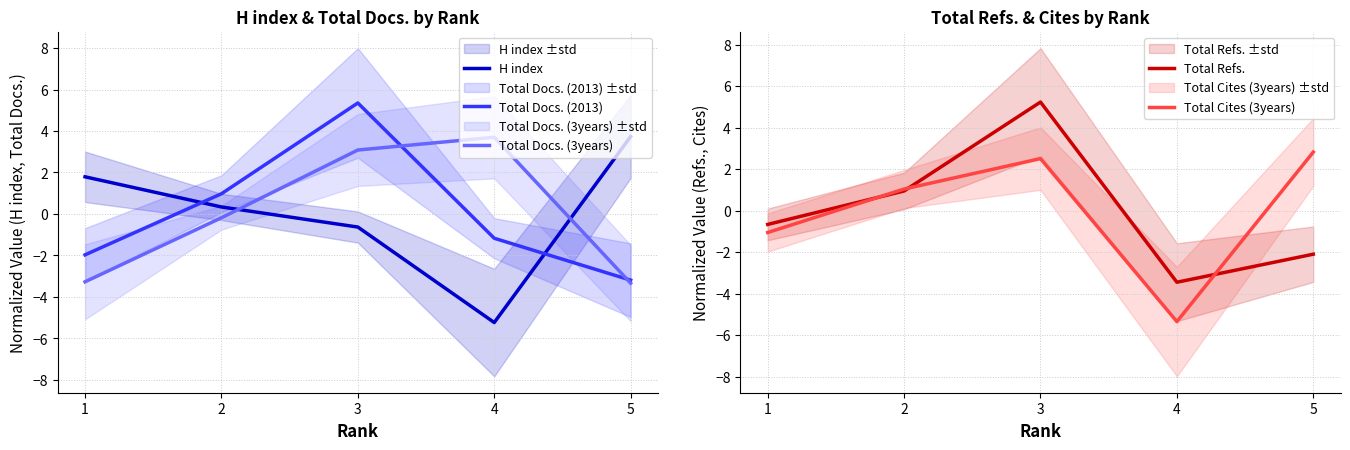

After their last crossing, which series has the higher values: Total Refs. or Total Cites (3years)?

Total Cites (3years)